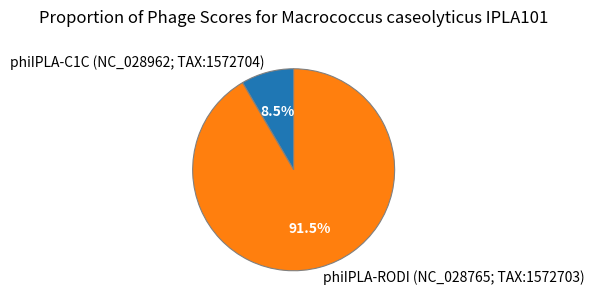

Which slice is the smallest?

phiIPLA-C1C (NC_028962; TAX:1572704)